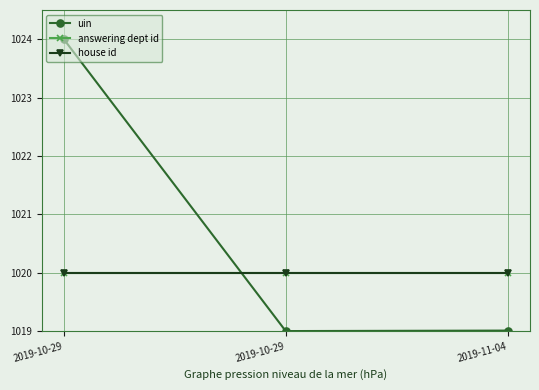

Is this an area chart (filled region under the line)?

No